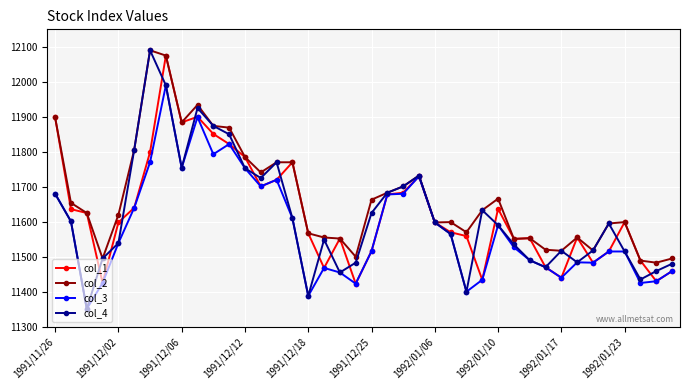

What is the value of the col_3 point at the 16th from the left?

11610